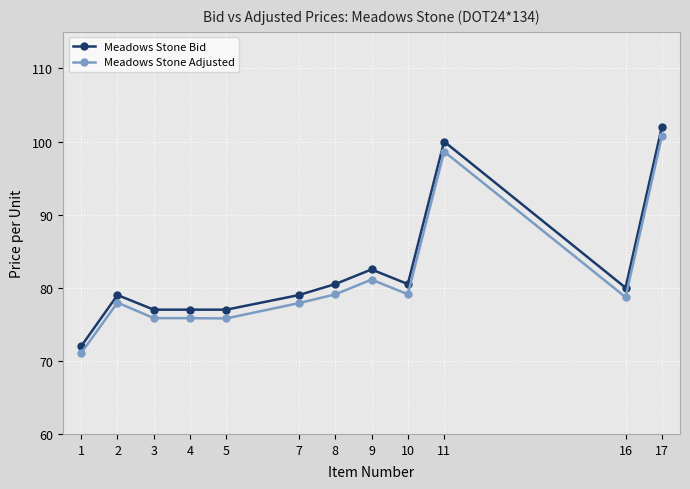

Where is Meadows Stone Bid nearest to the value 87?

9